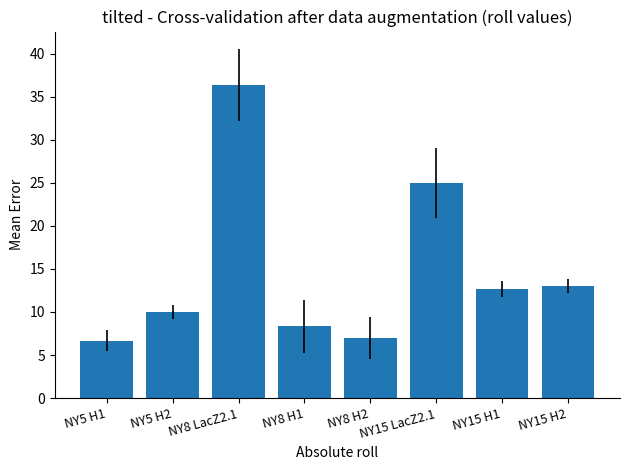

What is the change in value from NY5 H1 to NY15 LacZ2.1?

+18.3